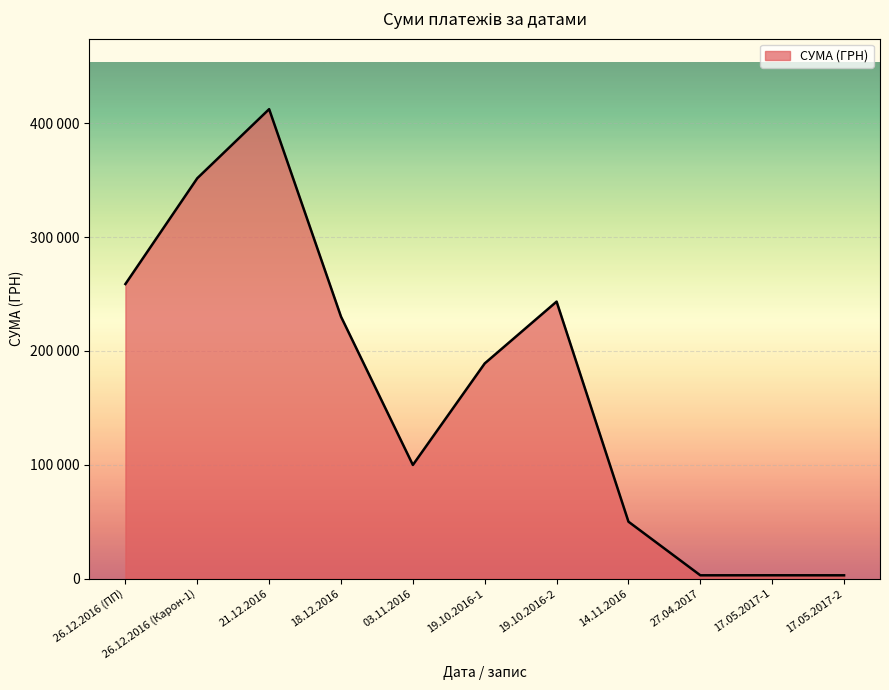

What is the minimum value shown in the chart?

2966.0